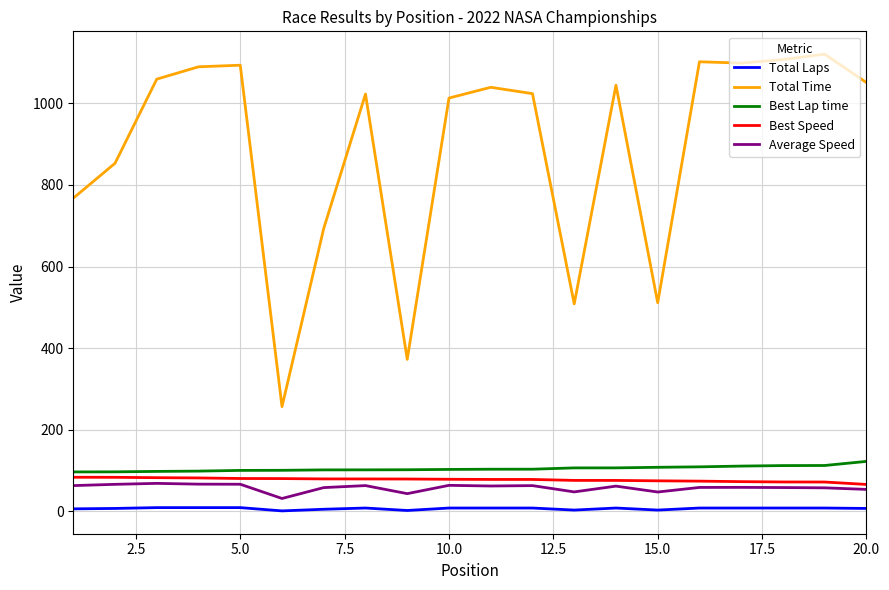

Which series has the largest total across all categories?

Total Time